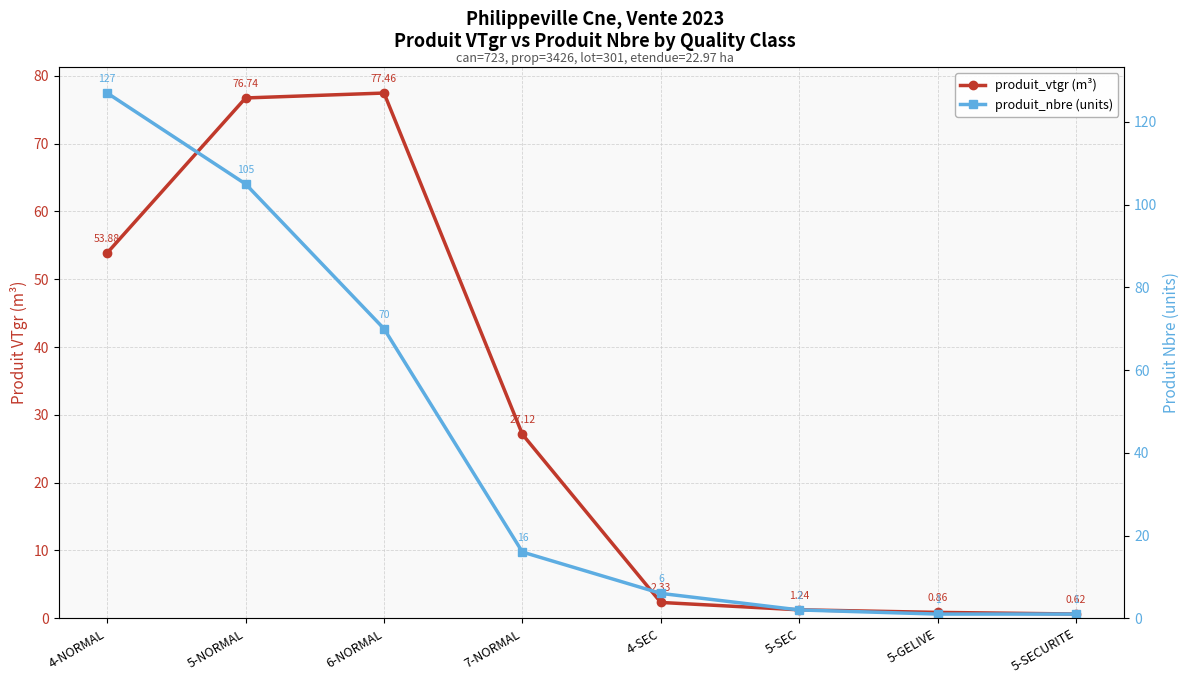

True or false: produit_vtgr (m³) has a value of 1.2 at 5-SEC.

True